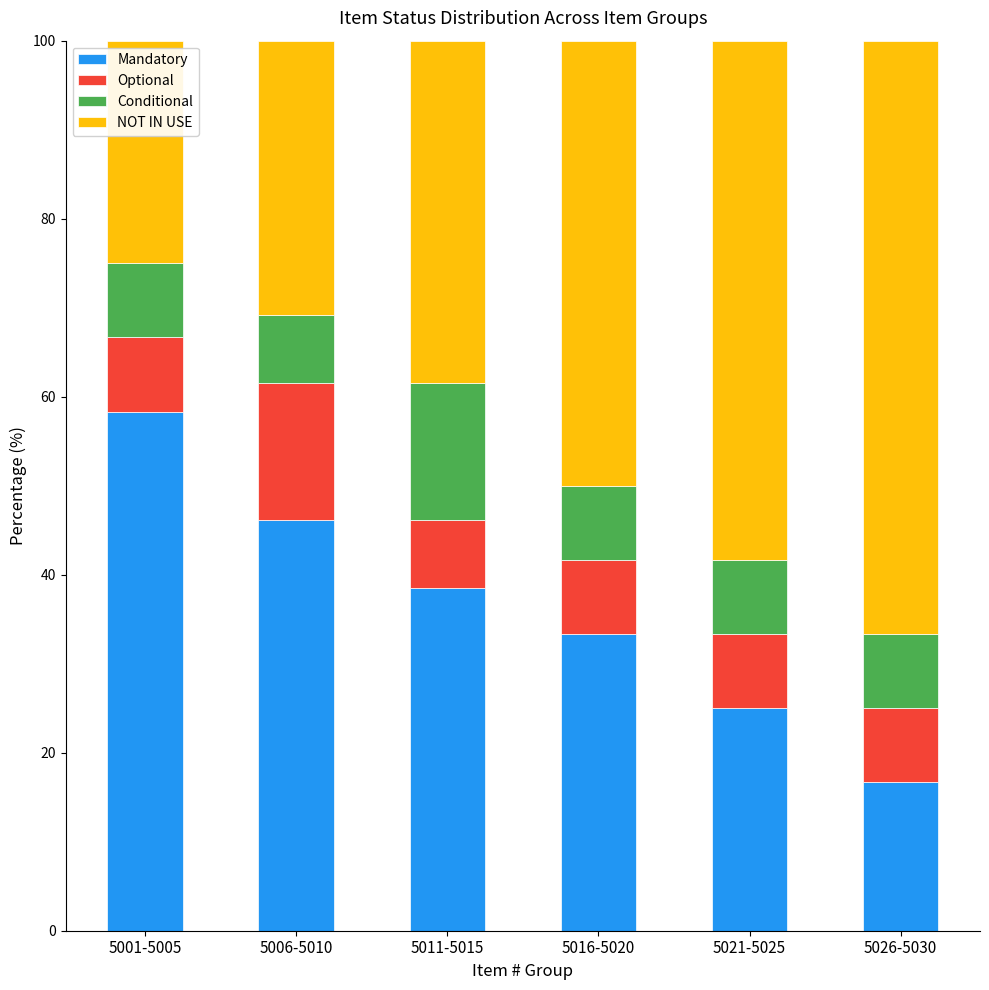

What is the total value across all series at 5006-5010?

100.0